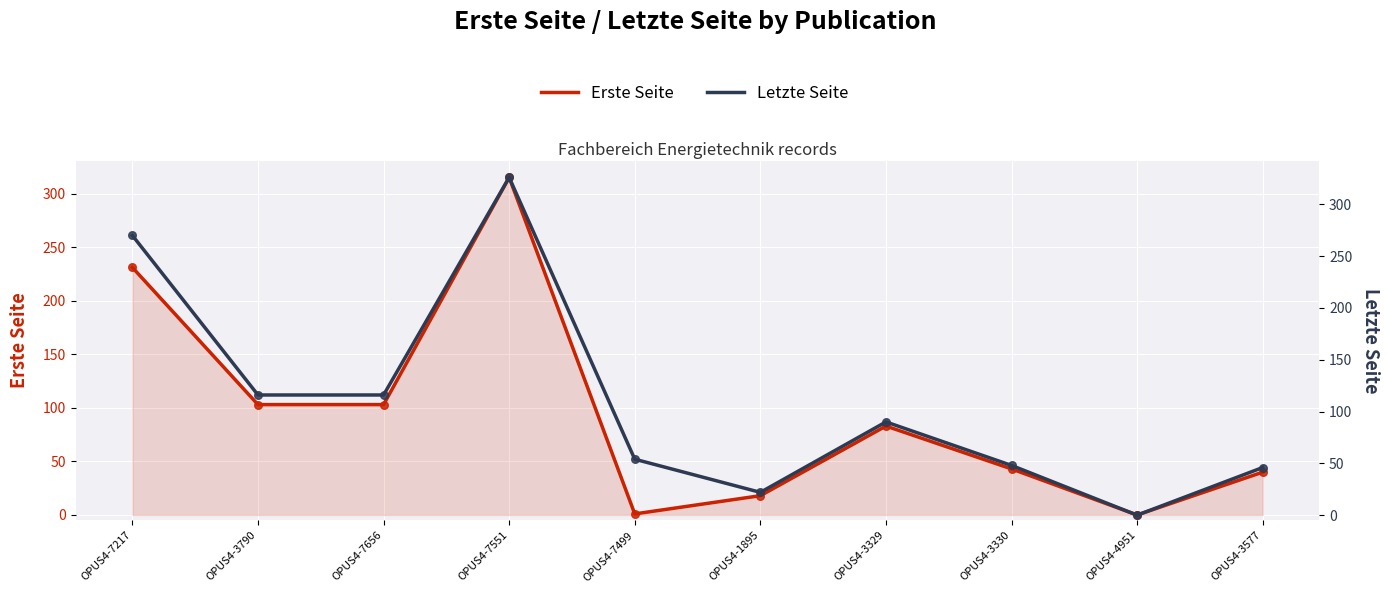

Which series reaches the maximum Y coordinate?

Letzte Seite